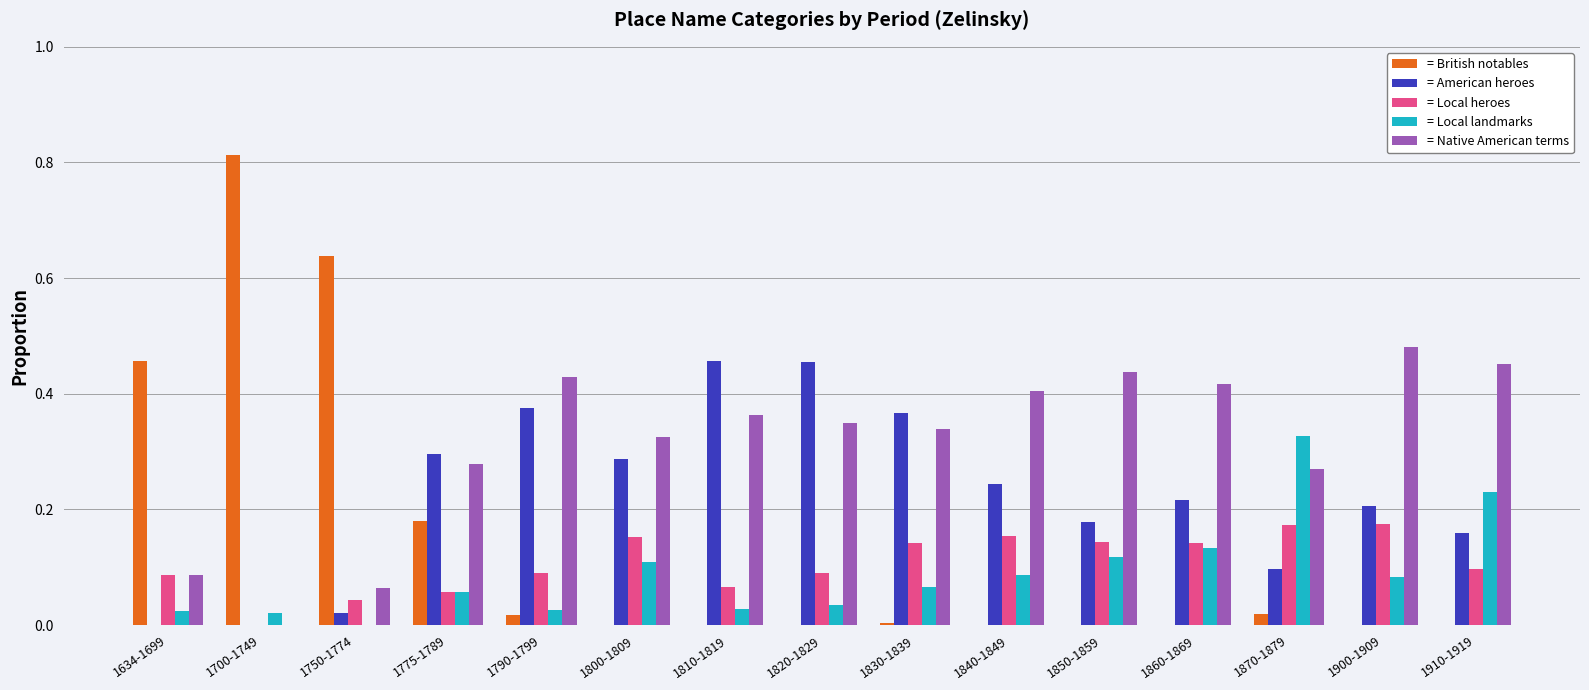

True or false: = Native American terms has a value of 0.6 at 1910-1919.

False